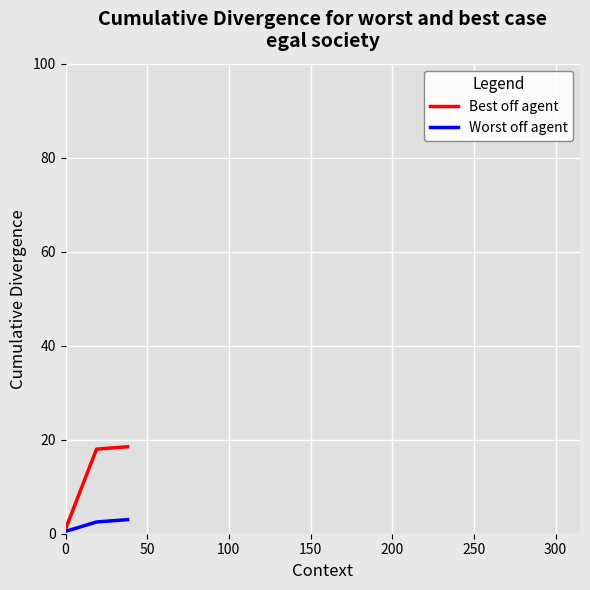

Which series has the largest range (max minus min)?

Best off agent